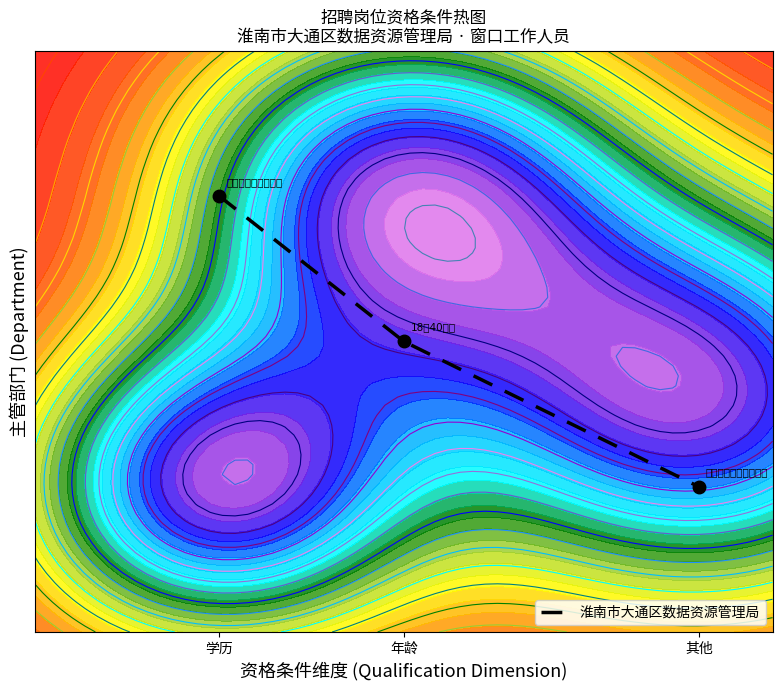

How many data points are above 1?

1